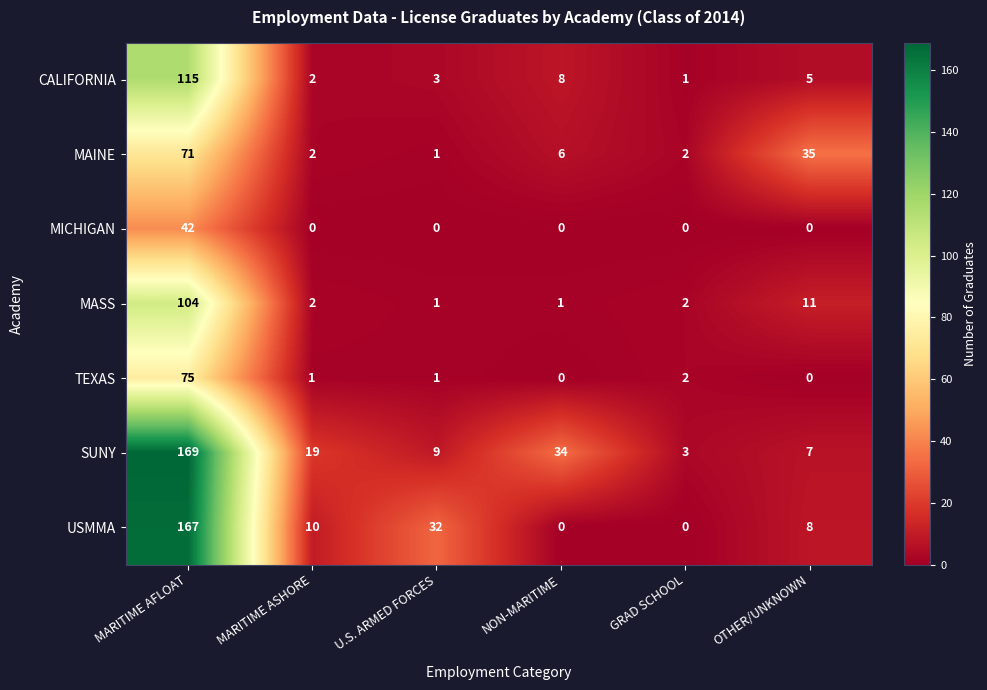

Which series has the largest total across all categories?

SUNY